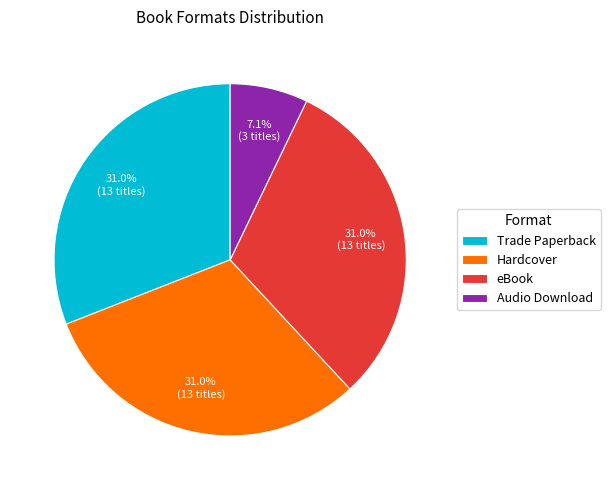

To the nearest percent, what is the difference between the largest and smallest slice percentages?

24%